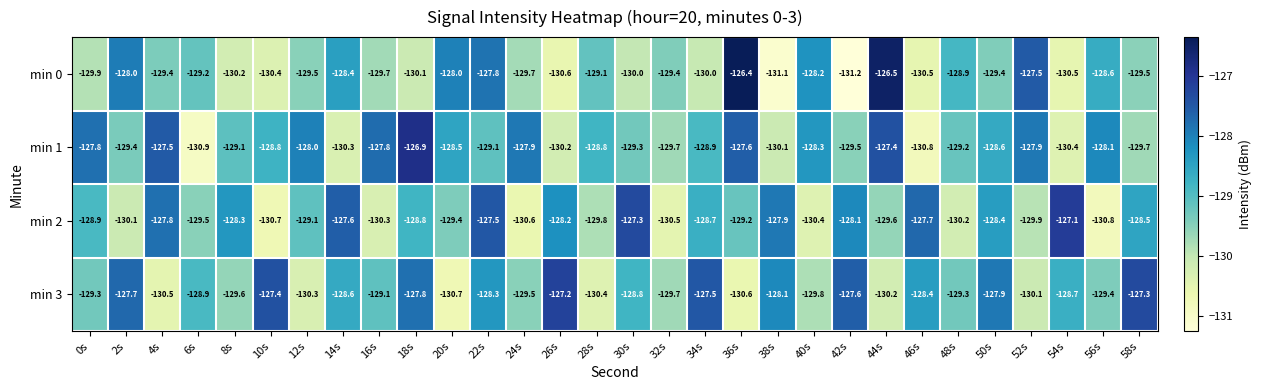

What is the total value across all series at 34s?

-515.1